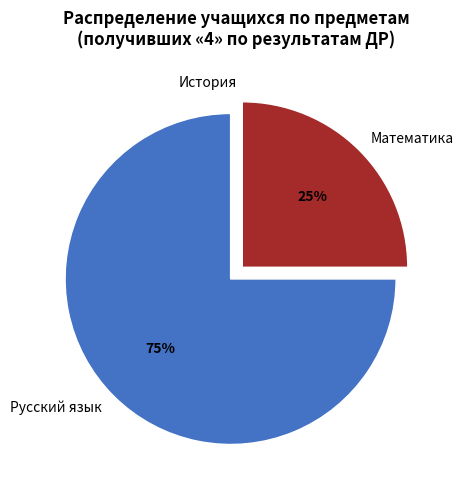

Is it true that Математика is 18% of the pie?

False